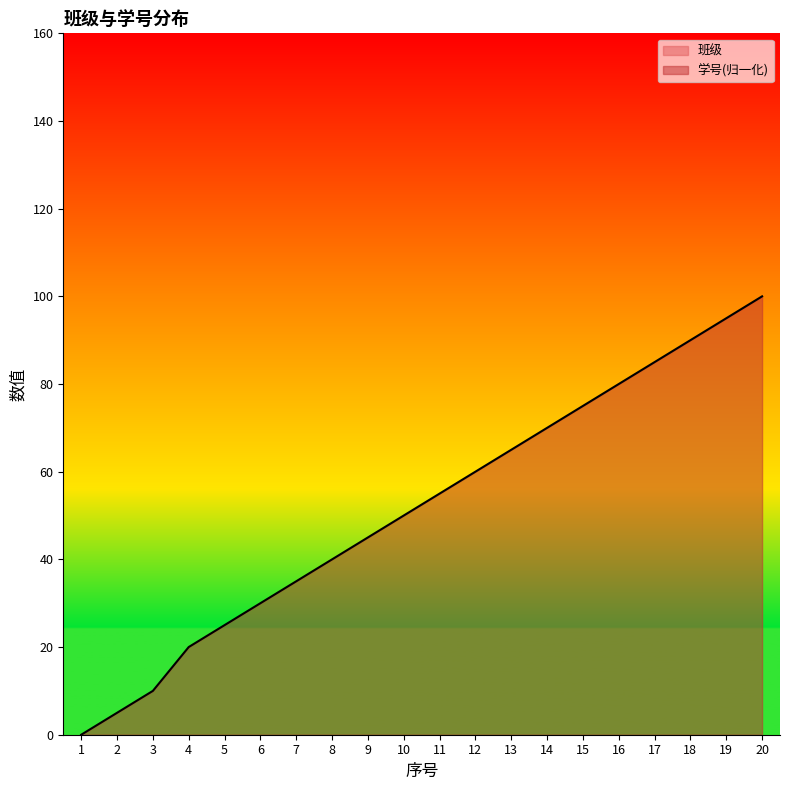

What is the sum of all values?

1035.0